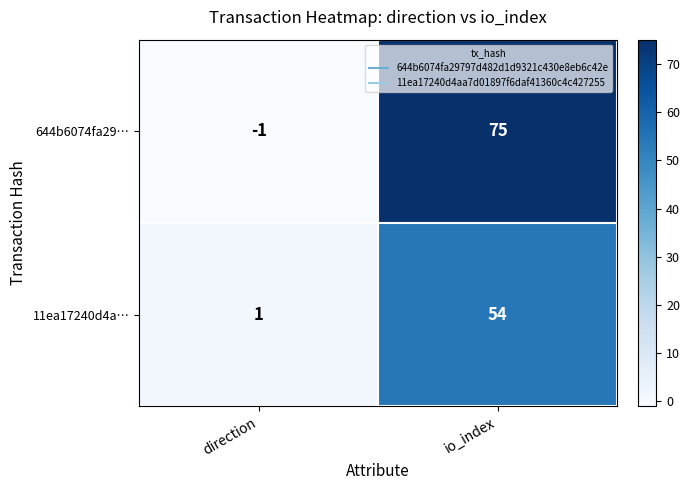

Reading right to left, extract all data points from this chart.

644b6074fa29…: io_index=75	direction=-1
11ea17240d4a…: io_index=54	direction=1